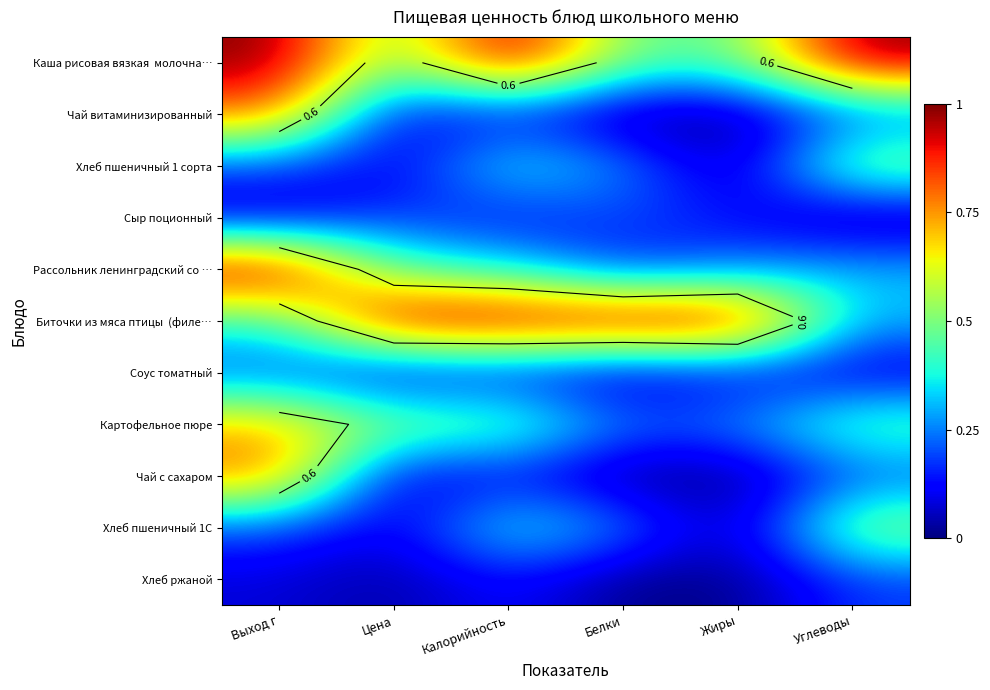

What is the sum of all Хлеб пшеничный 1С values?

1.5